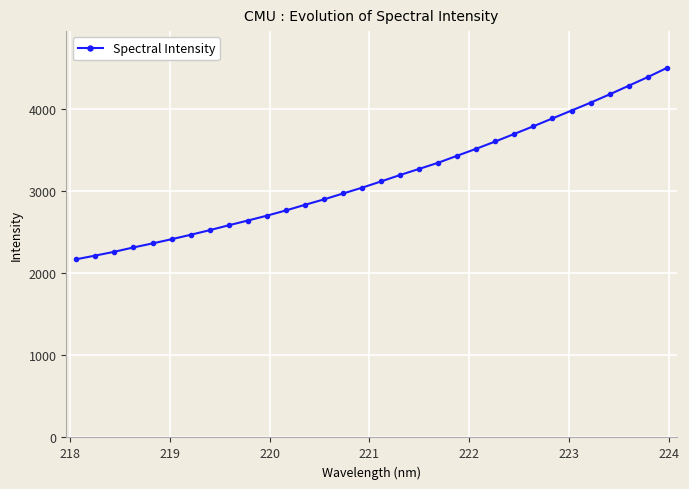

What is the sum of all values?

101345.2